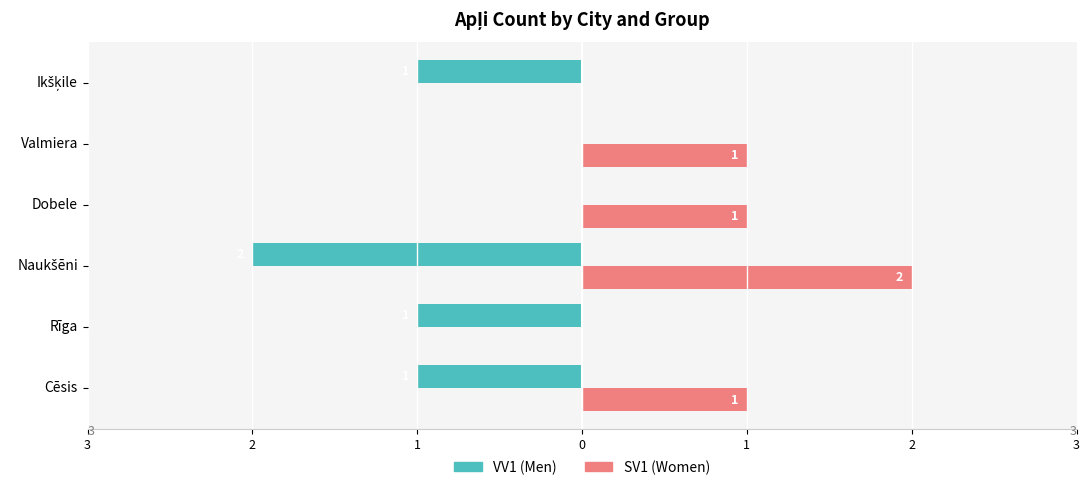

What are all the series names shown in the legend?

VV1 (Men), SV1 (Women)